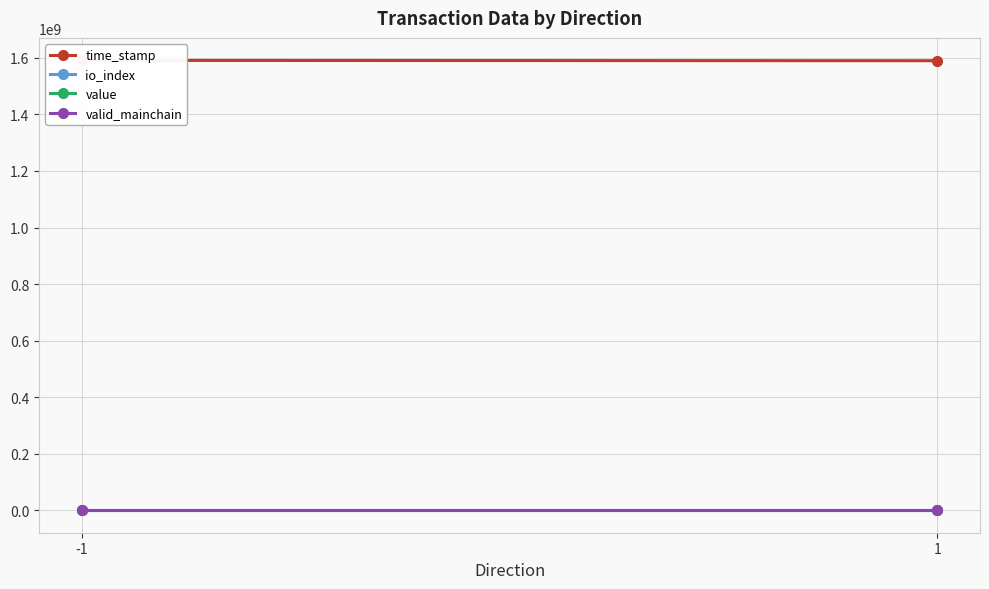

At which label is valid_mainchain closest to 1?

-1